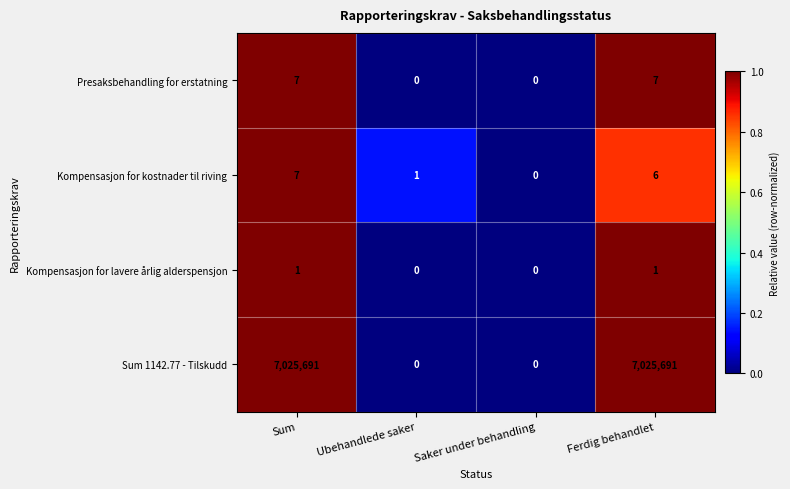

How many categories are shown in the chart?

4